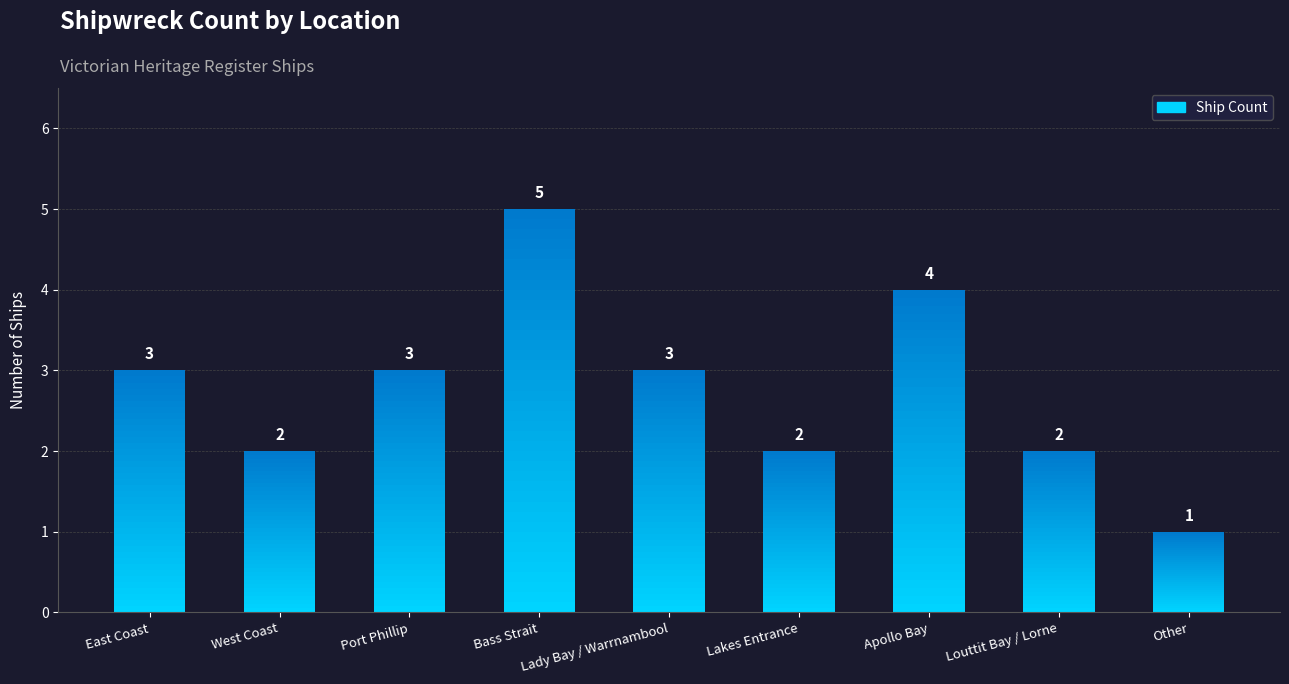

What is the value of the 1st bar from the left?

3